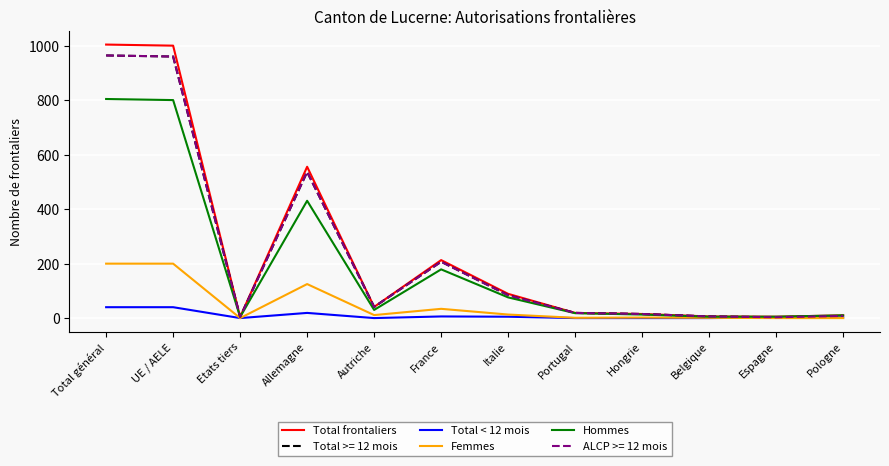

True or false: Hommes and Total < 12 mois cross at least once.

False